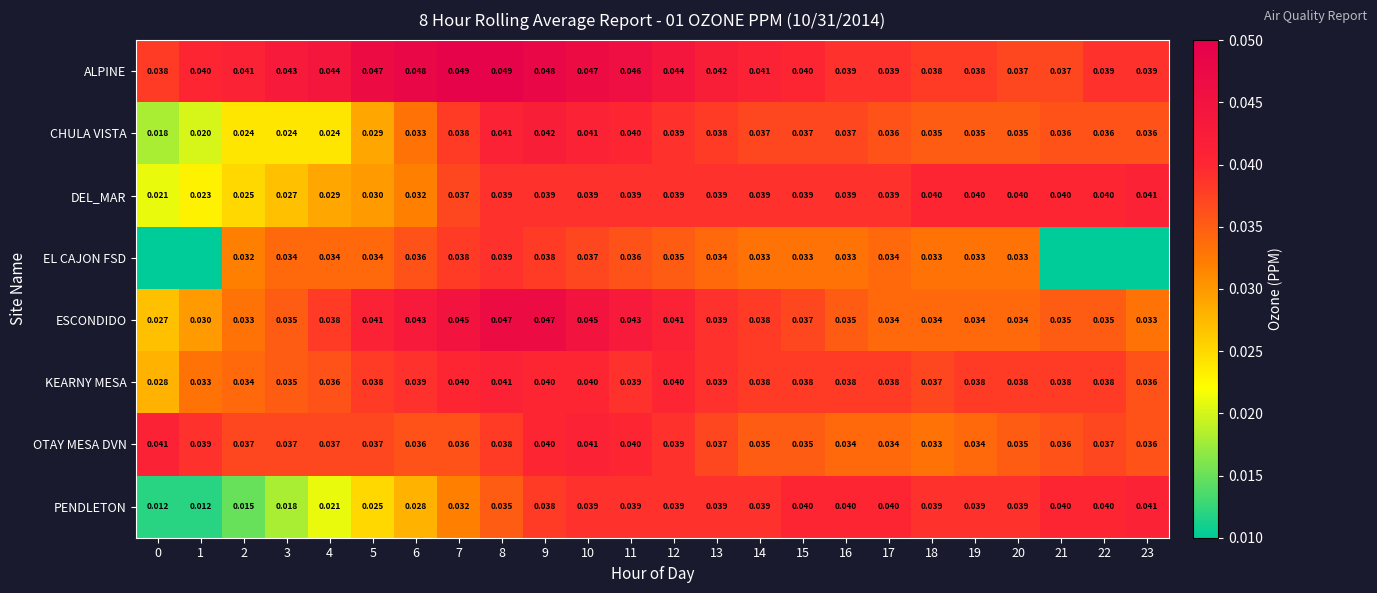

How many categories are shown in the chart?

24